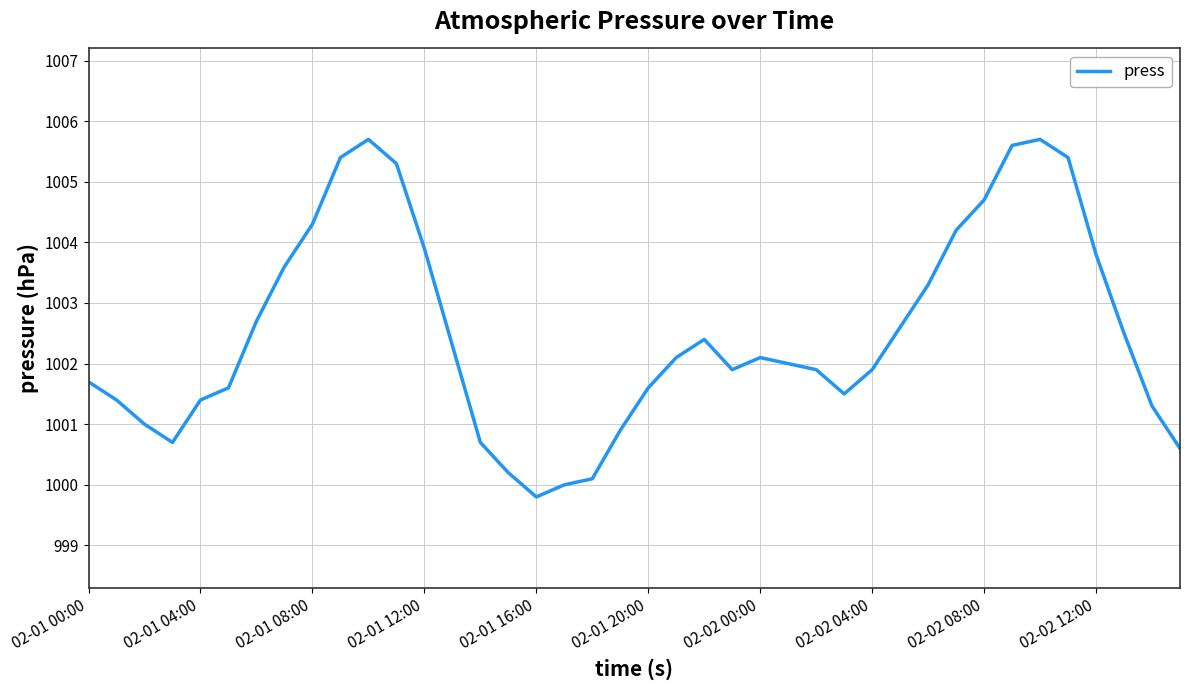

Reading left to right, list all the values displayed in this chart.

1001.7	1001.4	1001.0	1000.7	1001.4	1001.6	1002.7	1003.6	1004.3	1005.4	1005.7	1005.3	1003.9	1002.3	1000.7	1000.2	999.8	1000.0	1000.1	1000.9	1001.6	1002.1	1002.4	1001.9	1002.1	1002.0	1001.9	1001.5	1001.9	1002.6	1003.3	1004.2	1004.7	1005.6	1005.7	1005.4	1003.8	1002.5	1001.3	1000.6